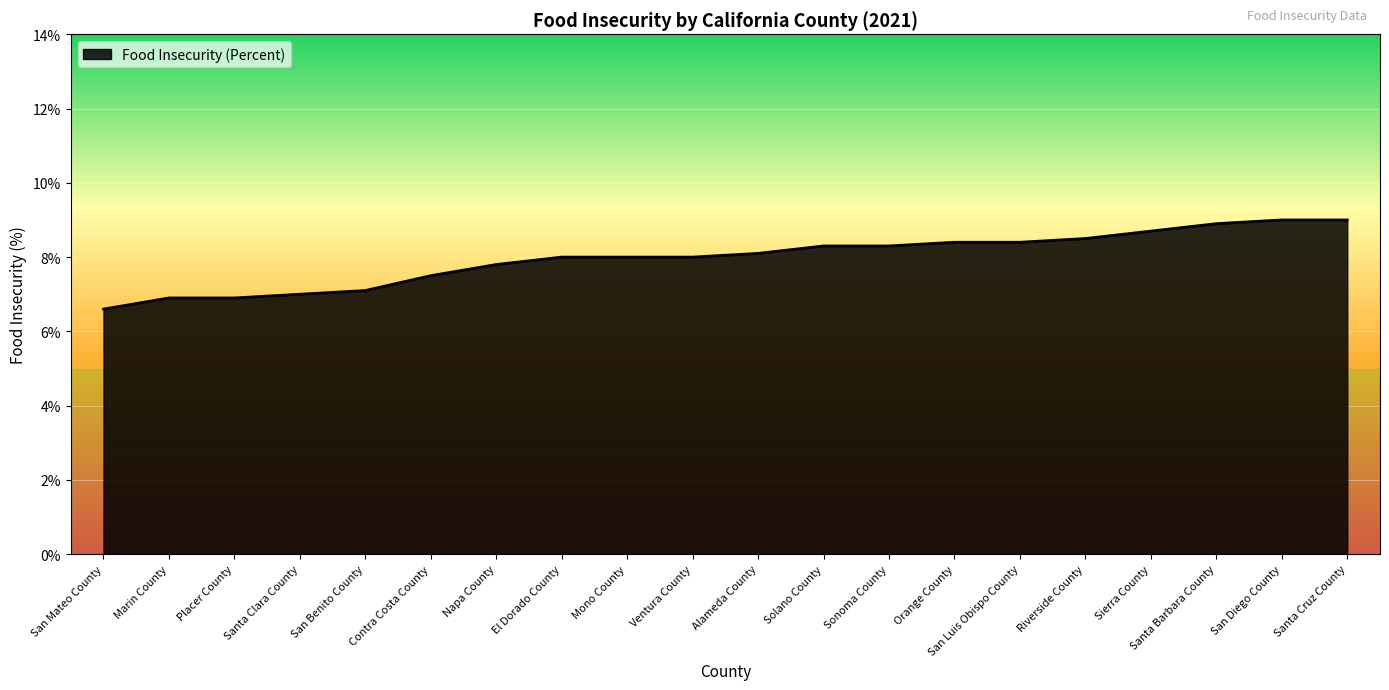

What is the smallest value displayed?

6.6